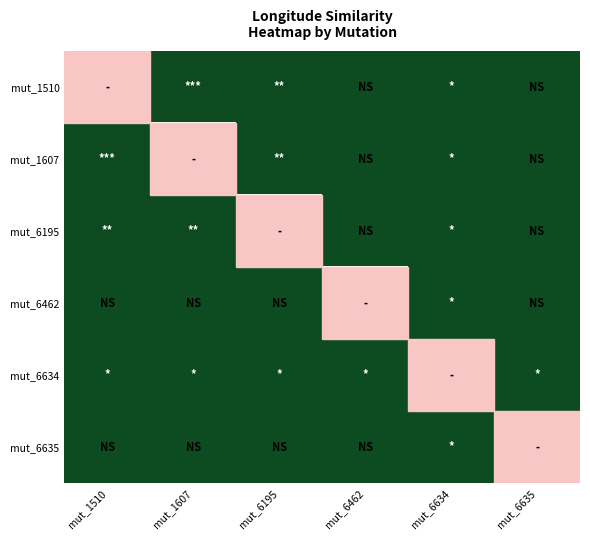

What is the spread (max minus min) of values at mut_6195?

4.2